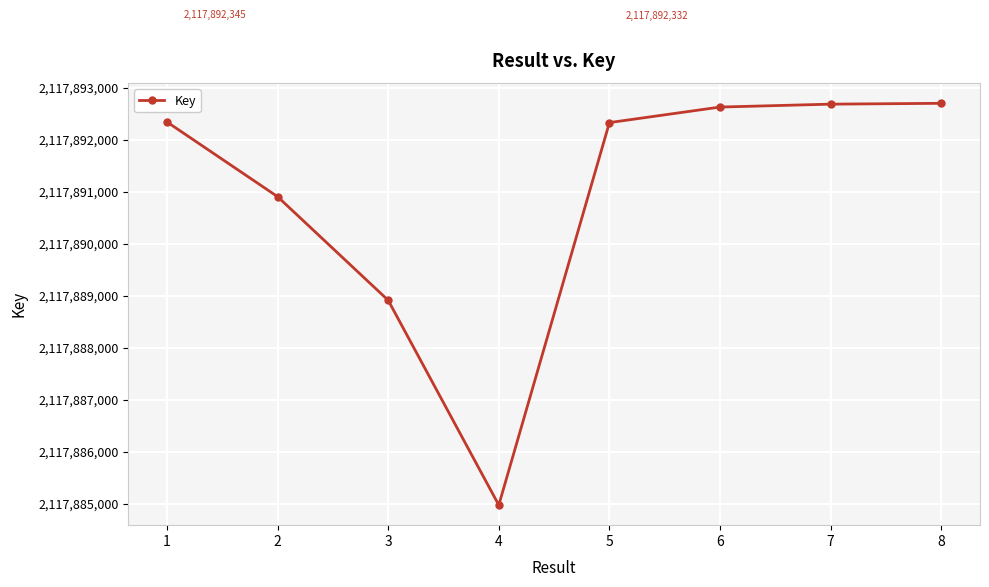

What is the change in value from 5 to 8?

+371